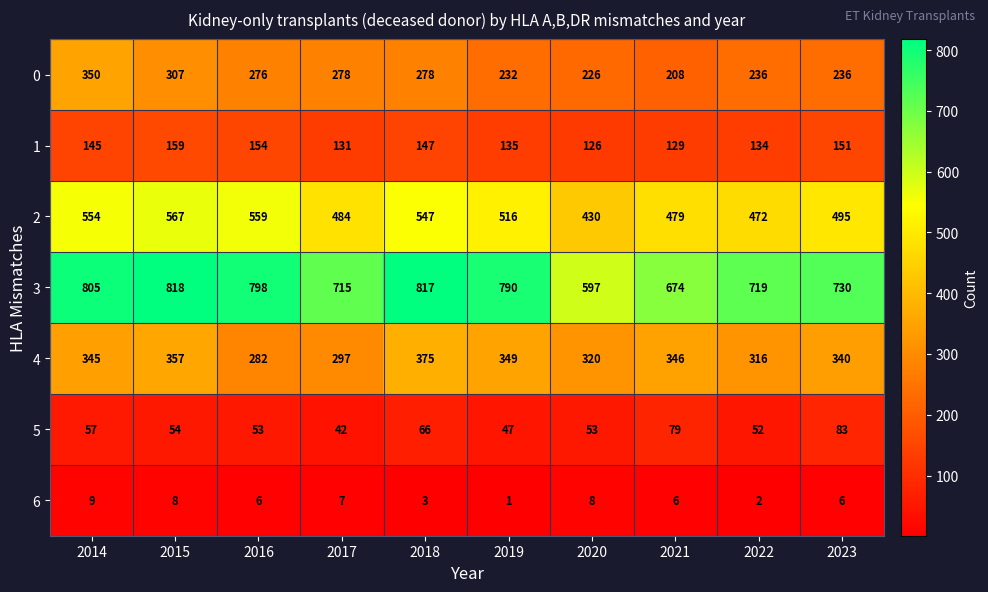

What is the difference between the 2 values at 2015 and 2014?

13